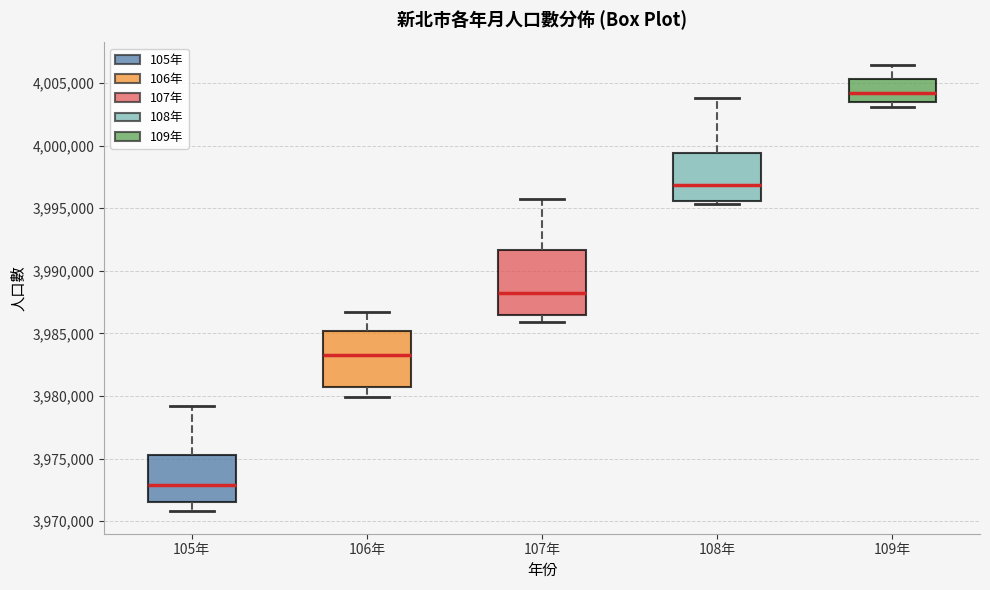

Reading left to right, read every box against the y-axis: the position of its median line, the range the box covers, and the ends of its whiskers. The values are not printed on the chart, so give them approximately, as read against the axis.

105年: median 3973000, box 3971500 to 3975500, whiskers 3971000 to 3979000
106年: median 3983000, box 3981000 to 3985000, whiskers 3980000 to 3986500
107年: median 3988000, box 3986500 to 3991500, whiskers 3986000 to 3995500
108年: median 3997000, box 3995500 to 3999500, whiskers 3995500 (just below the box's lower edge) to 4004000
109年: median 4004000, box 4003500 to 4005500, whiskers 4003000 to 4006500